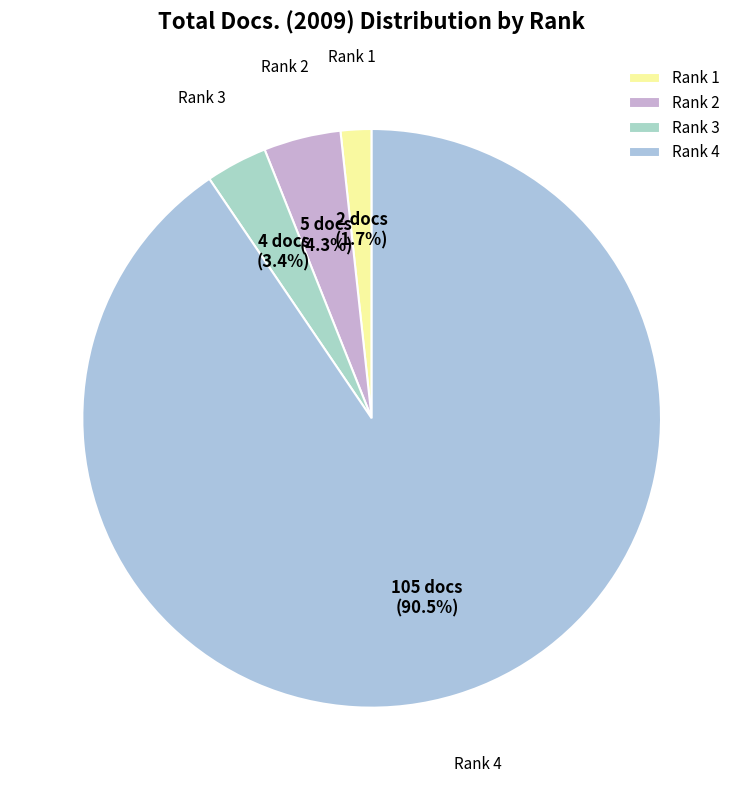

To the nearest percent, what portion does Rank 3 represent?

3%